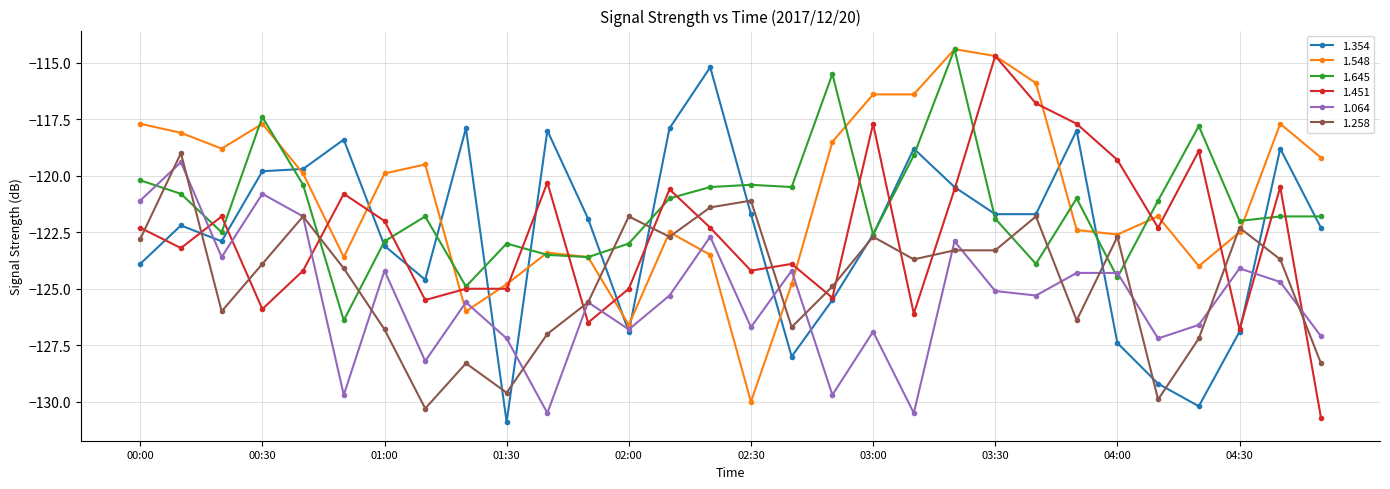

What is the maximum value shown in the chart?

-114.4